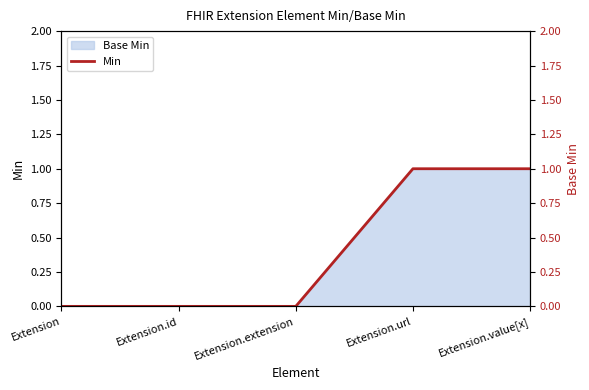

Reading left to right, extract all data points from this chart.

Extension=0	Extension.id=0	Extension.extension=0	Extension.url=1	Extension.value[x]=1